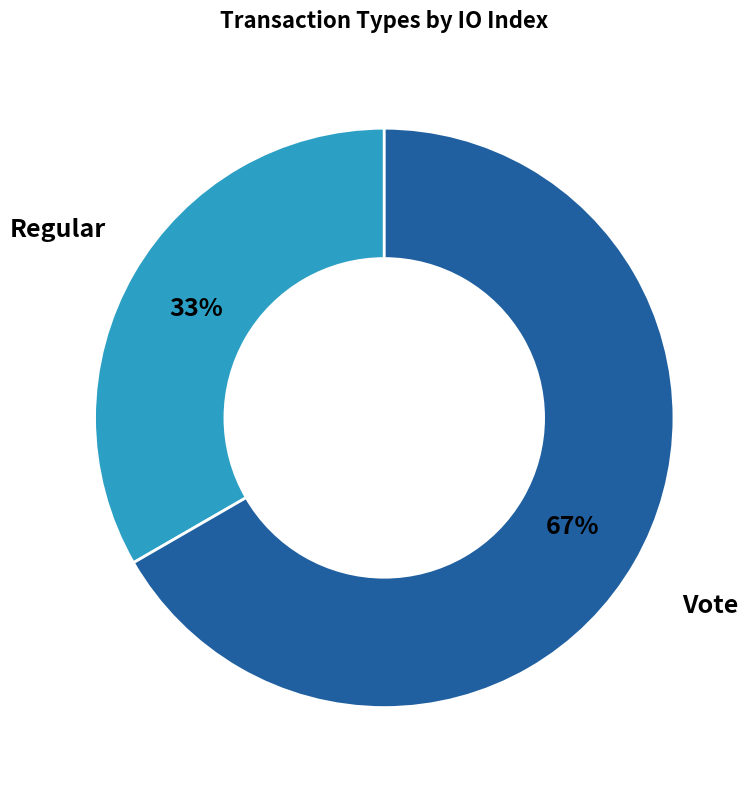

How many segments does this pie chart have?

2